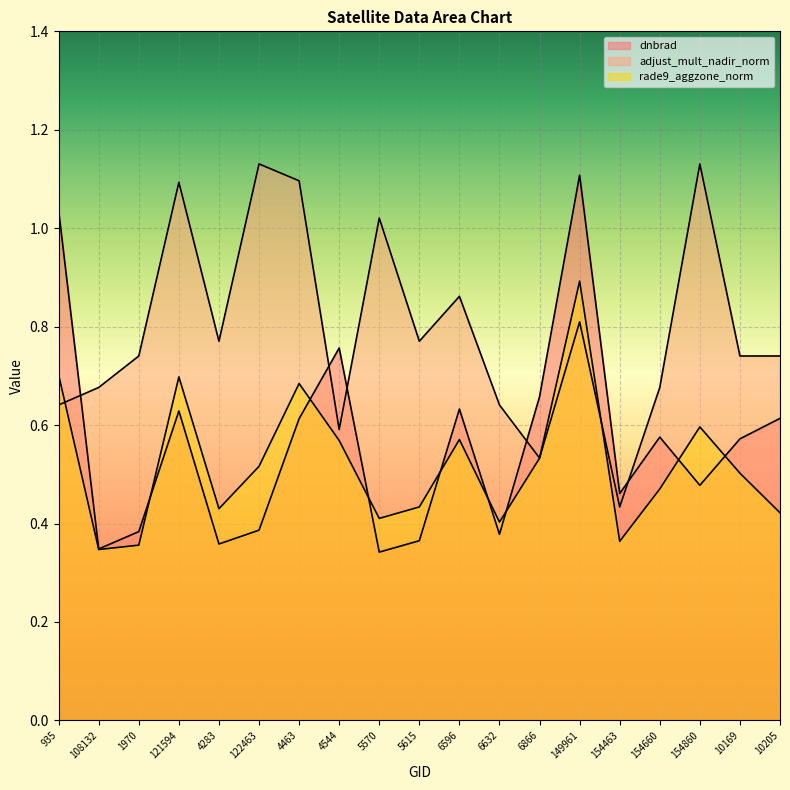

What is the value of the adjust_mult_nadir_norm point at the 13th from the left?

0.5